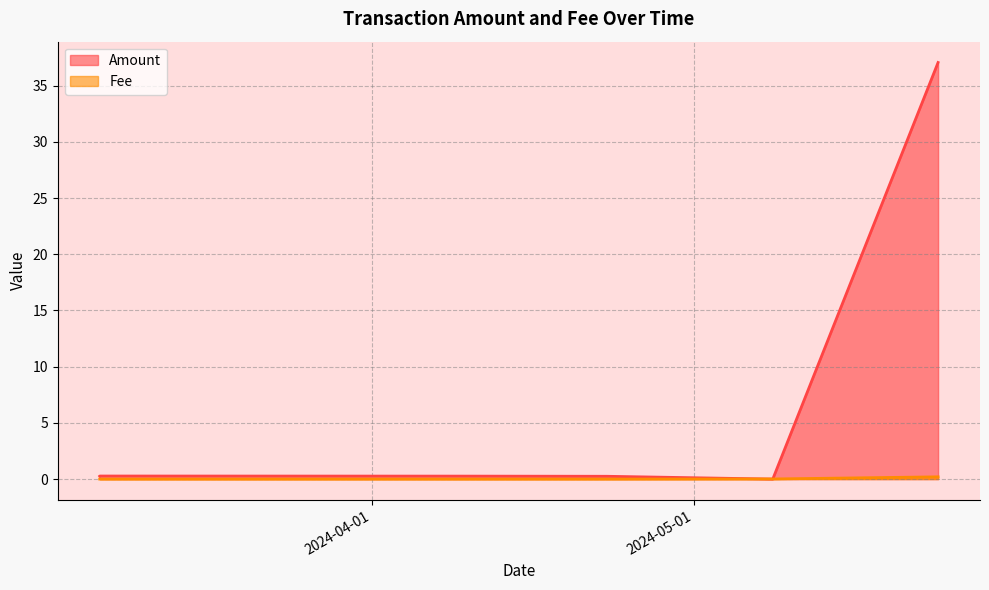

Reading right to left, extract all data points from this chart.

Amount: 2024-05-23 19:15:00=37.1	2024-05-08 09:18:00=0.0	2024-04-22 22:15:00=0.2	2024-04-09 12:24:00=0.3	2024-03-06 15:18:00=0.3	2024-03-06 15:03:00=0.3
Fee: 2024-05-23 19:15:00=0.2	2024-05-08 09:18:00=0.0	2024-04-22 22:15:00=0.0	2024-04-09 12:24:00=0.0	2024-03-06 15:18:00=0.0	2024-03-06 15:03:00=0.0